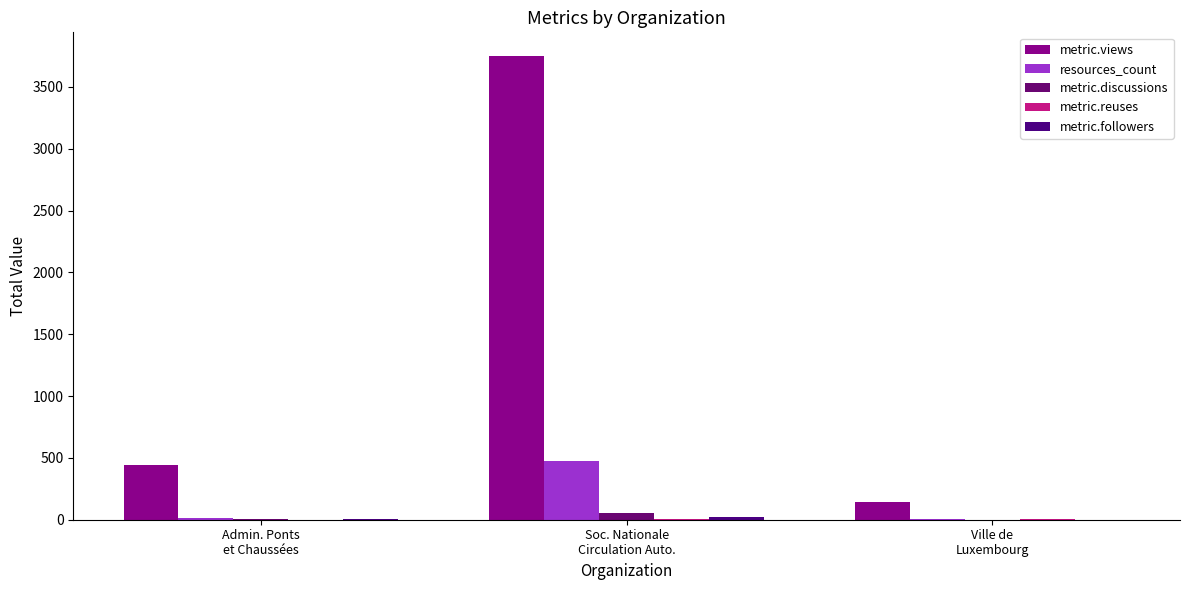

Is it true that metric.views equals 230 at Admin. Ponts
et Chaussées?

False